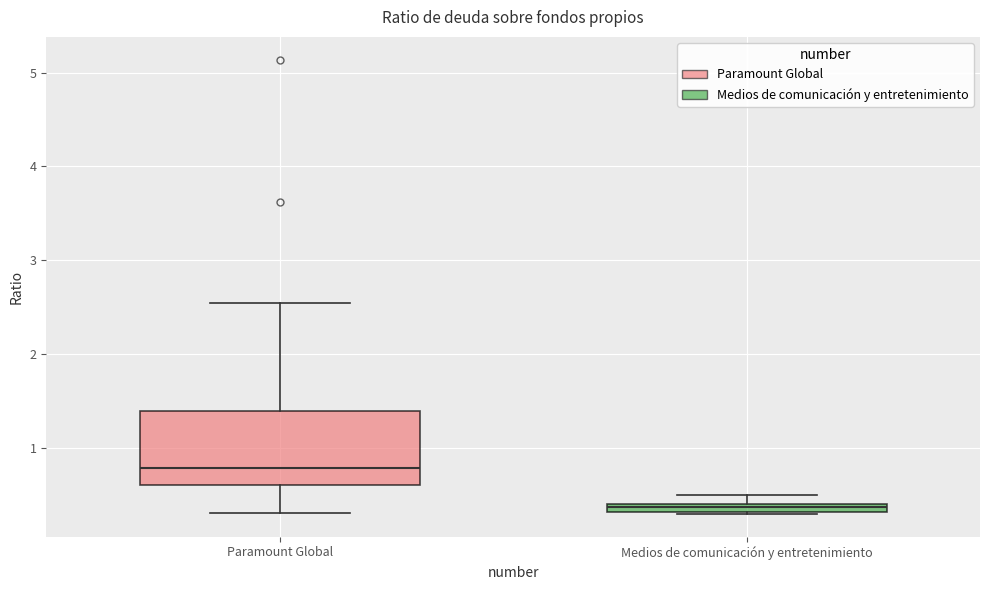

Where is the upper edge of the box for Paramount Global on the y-axis? The values are not printed on the chart, so give them approximately, as read against the axis.

1.4